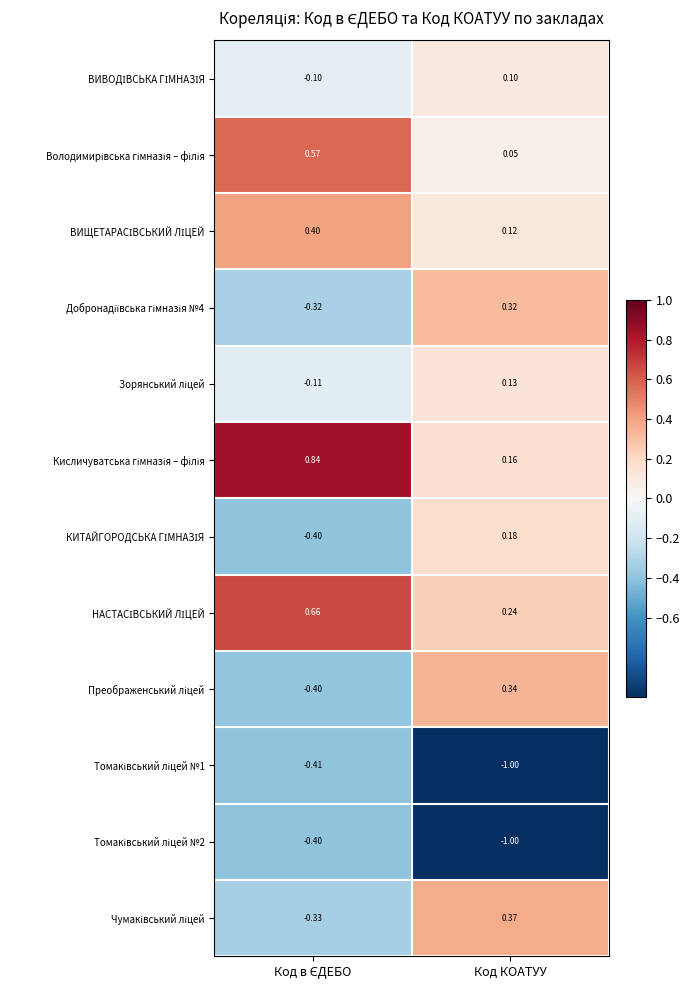

At which category is the sum across all series the highest?

Код КОАТУУ